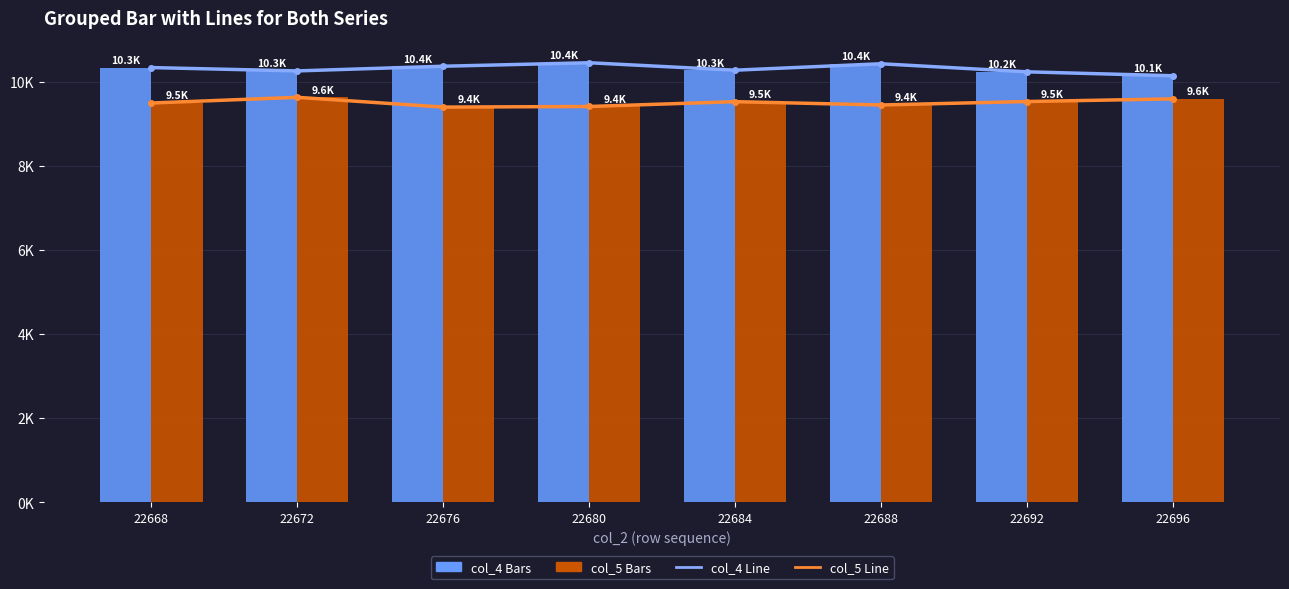

What is the difference between the second highest and minimum values in the col_5 (Secondary) series?

195